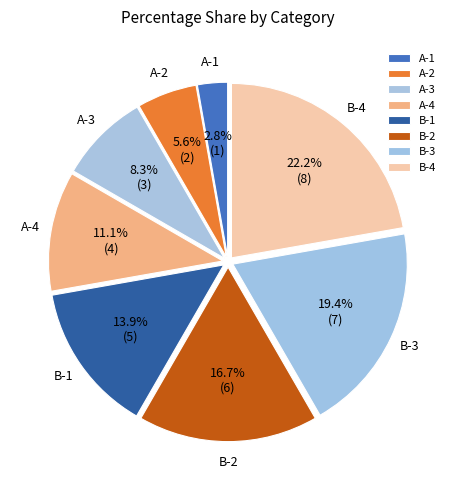

Approximately how many times larger is the value at A-3 compared to B-3?

0.4